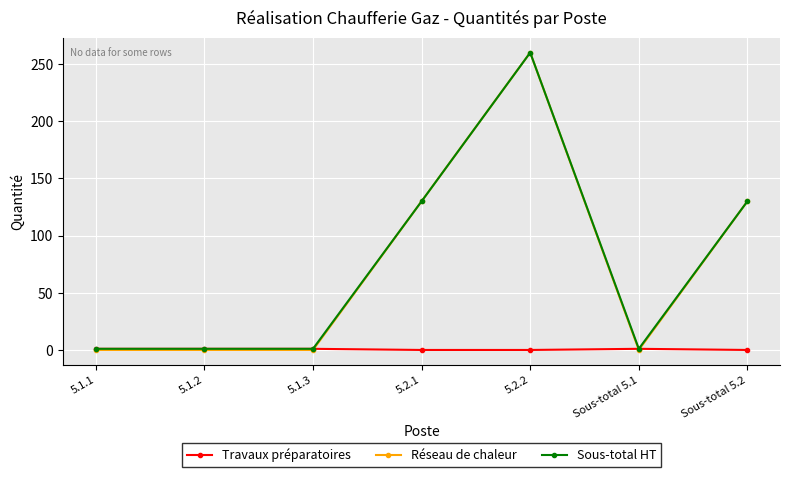

What is the sum of all Sous-total HT values?

524